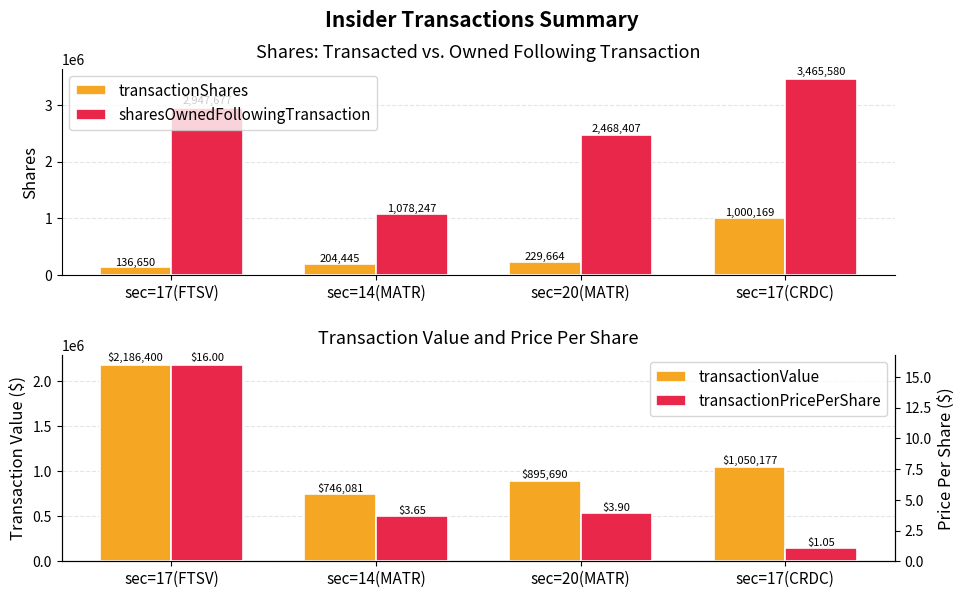

Reading right to left, list all the values displayed in this chart.

transactionShares: 1000169.0	229664.0	204445.0	136650.0
sharesOwnedFollowingTransaction: 3465580.0	2468407.0	1078247.0	2947677.0
transactionValue: 1050177.0	895690.0	746081.0	2186400.0
transactionPricePerShare: 1.1	3.9	3.6	16.0